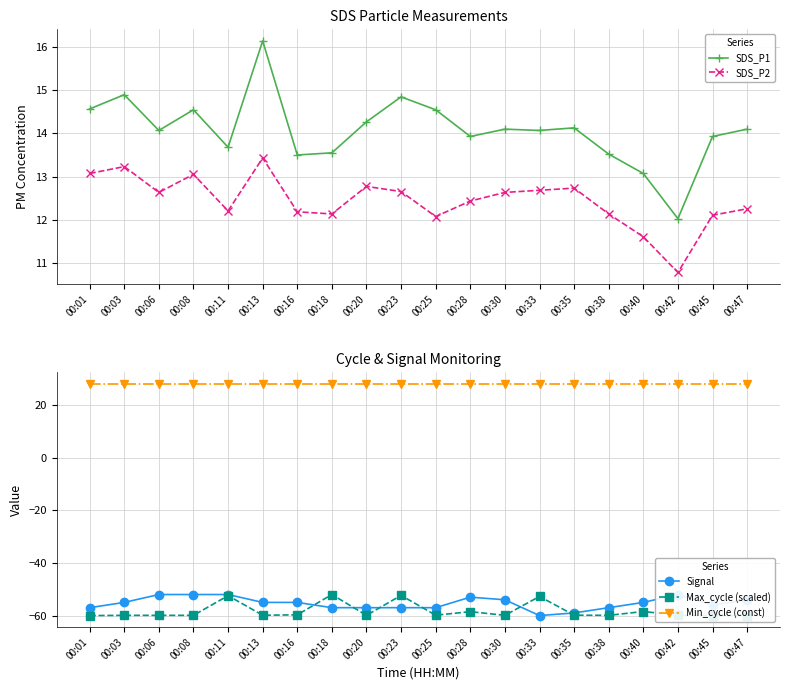

How many Signal values are between -57 and -53?

14